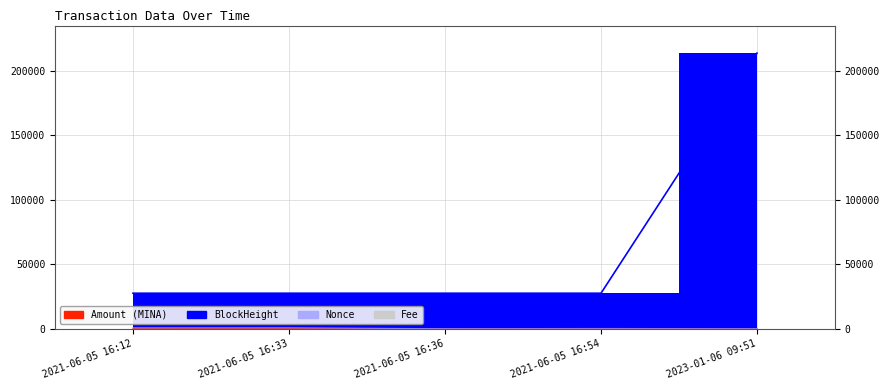

At which category is the sum across all series the highest?

2023-01-06 09:51